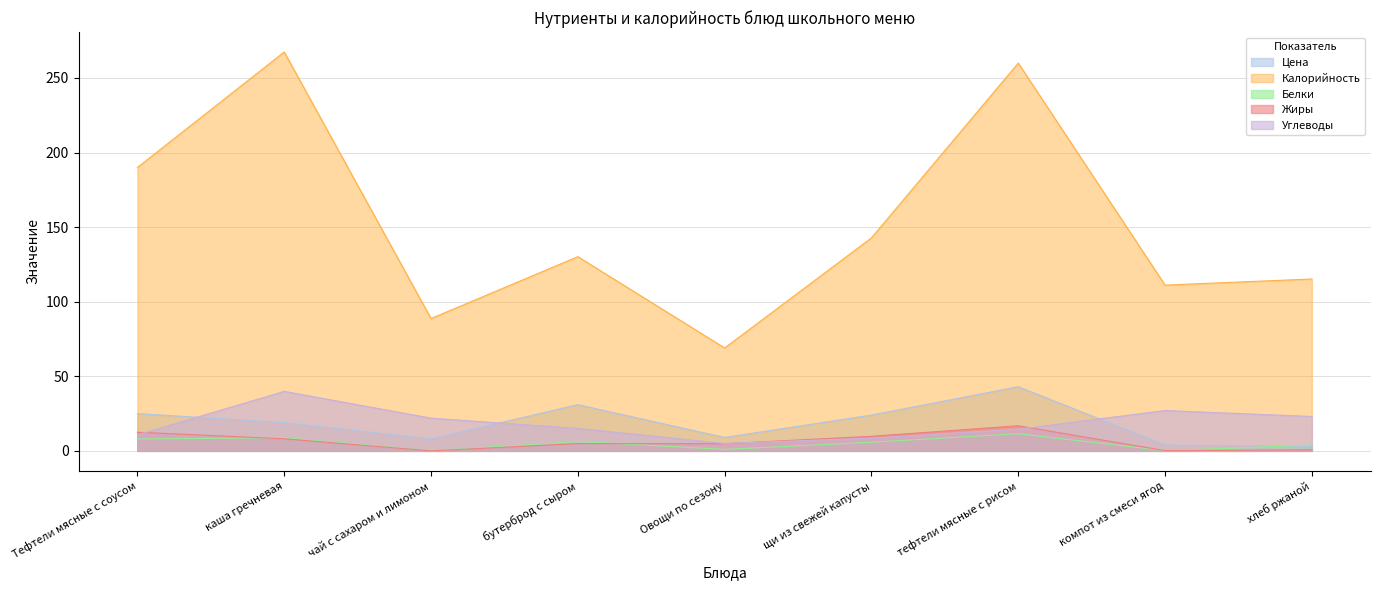

The value of Белки at хлеб ржаной is 3.8. True or false?

True